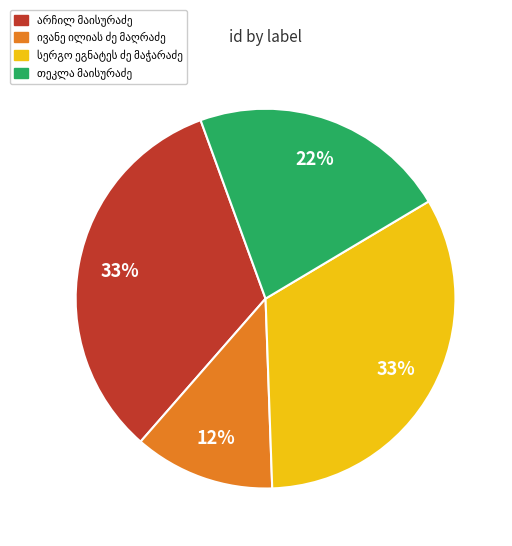

Is there a majority slice in this chart?

No